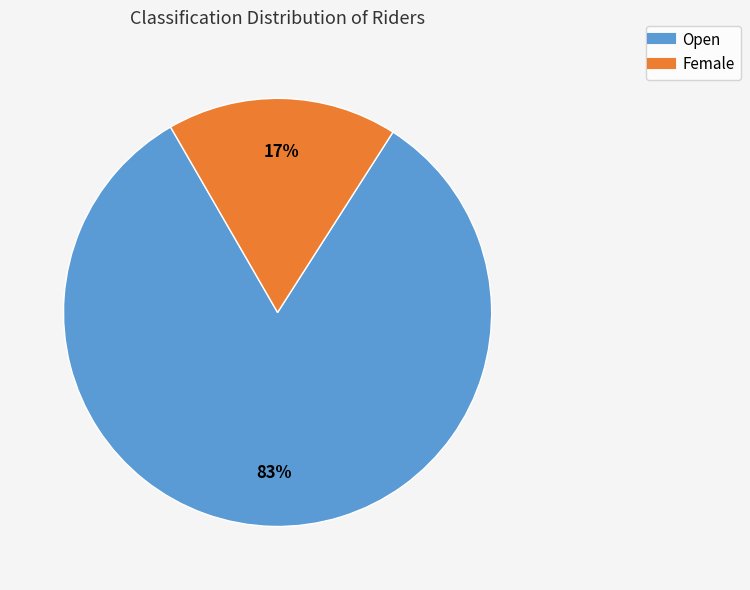

Count the number of slices in the pie.

2